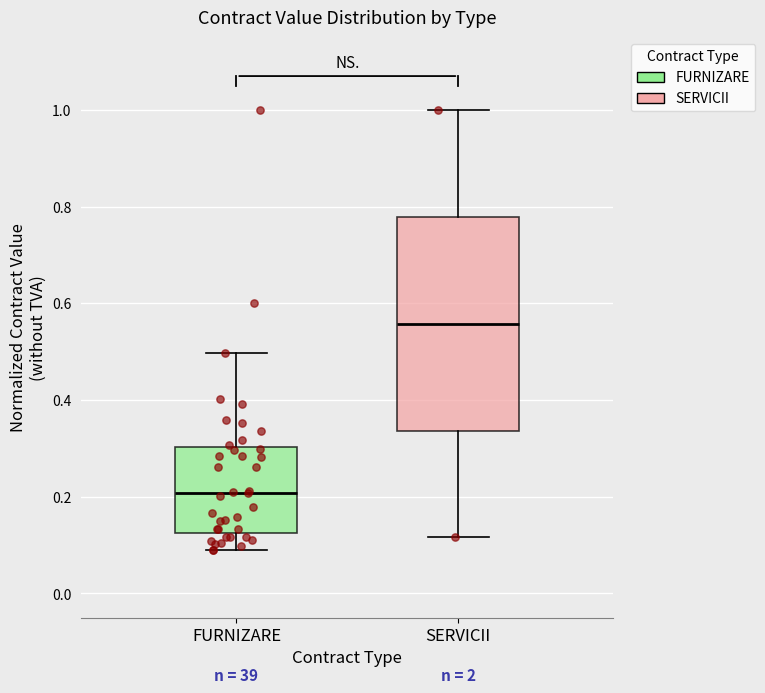

Which box has the highest median line?

SERVICII